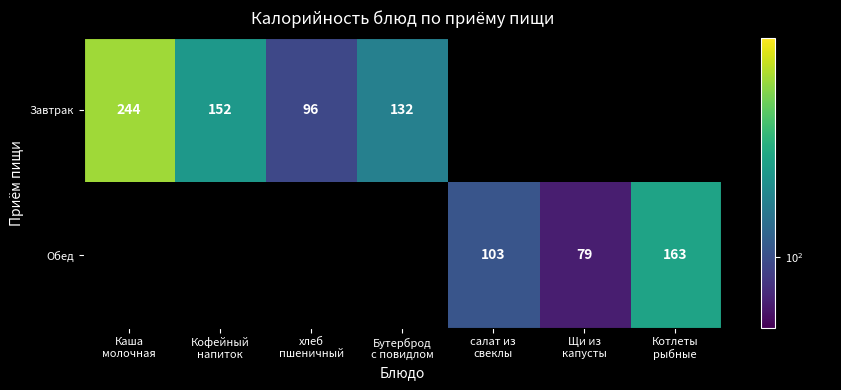

The Завтрак series shows 152.0 at Кофейный напиток. True or false?

True